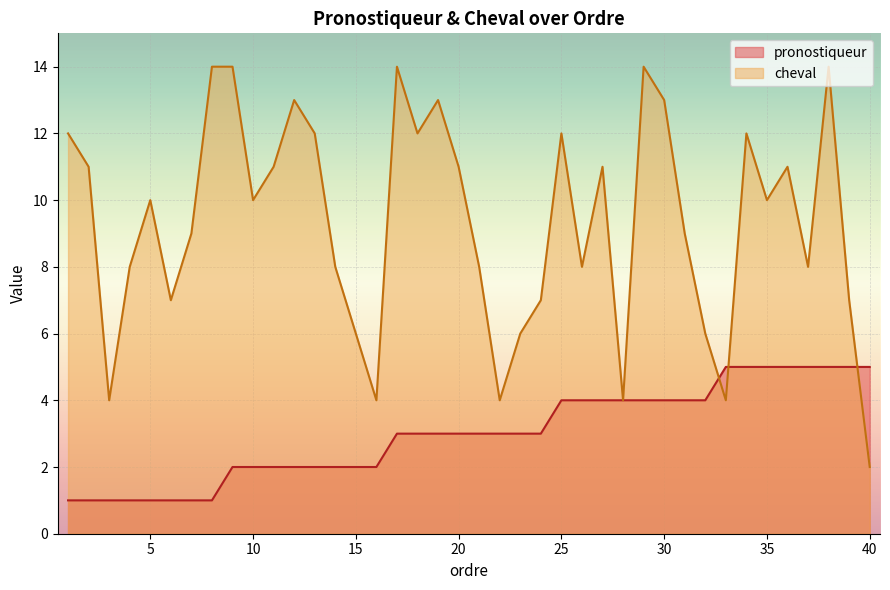

Which series has the widest spread of values?

cheval